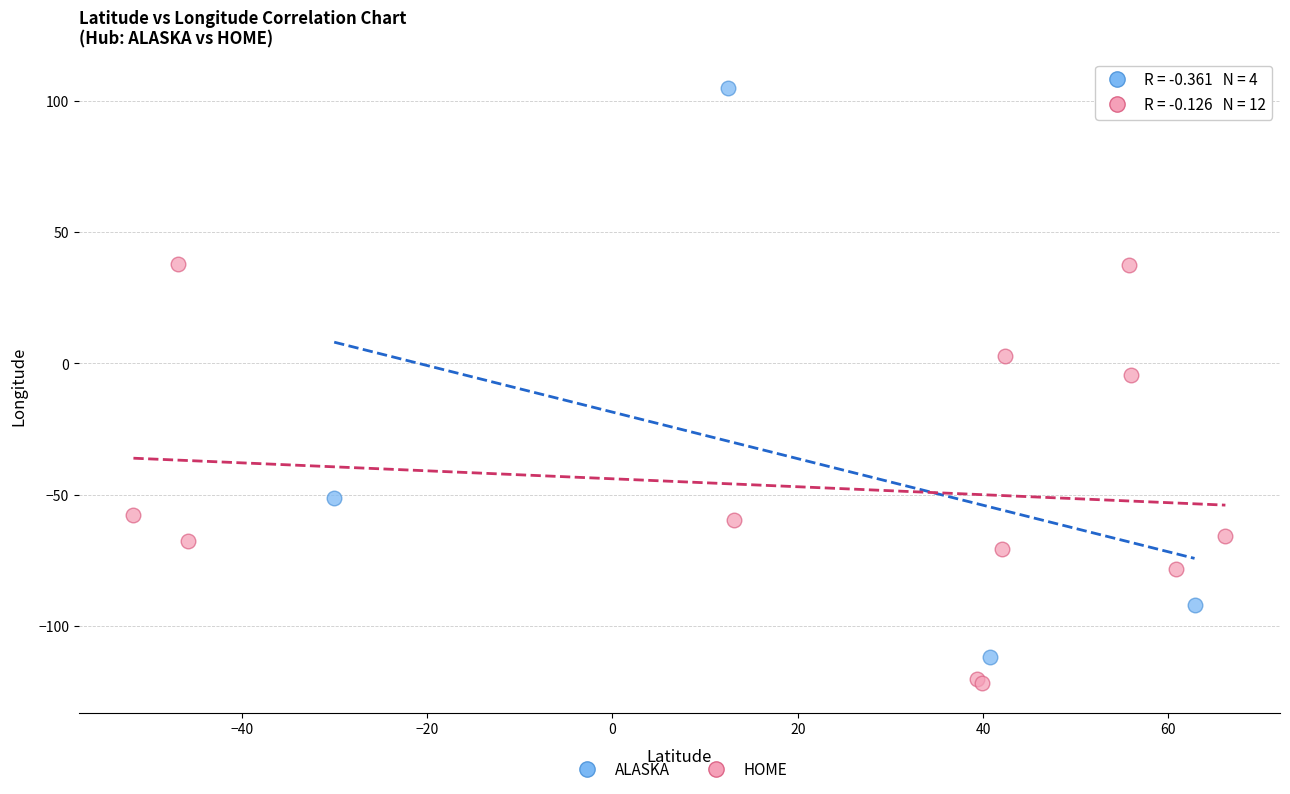

Which series has the widest spread of Y values?

ALASKA